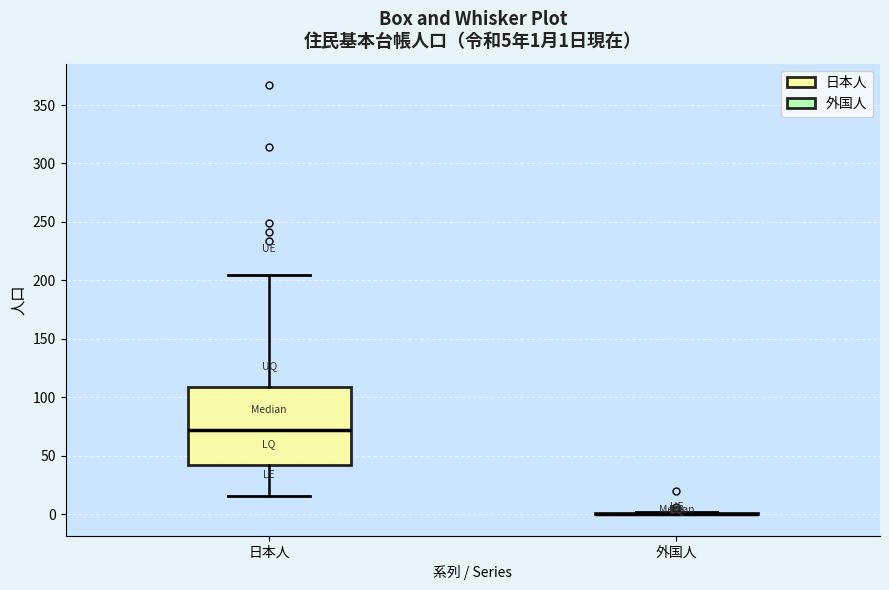

Comparing the boxes themselves (not the whiskers), which one is the tallest?

日本人